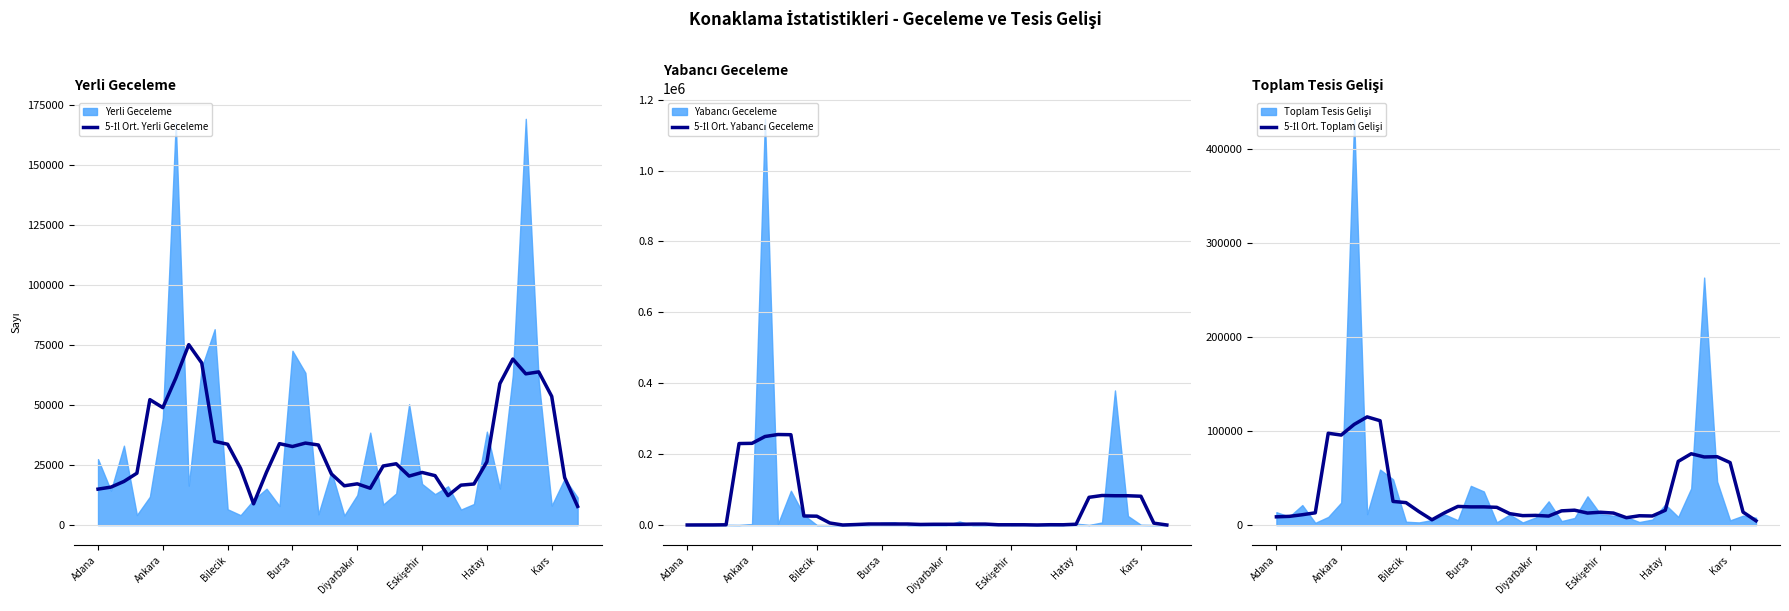

List the series in order of their peak value, lowest first.

5-İl Ort. Yerli Geceleme, 5-İl Ort. Toplam Gelişi, 5-İl Ort. Yabancı Geceleme